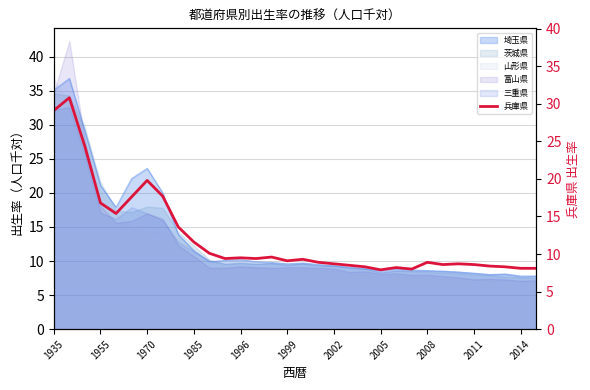

How many lines are shown in the chart?

1